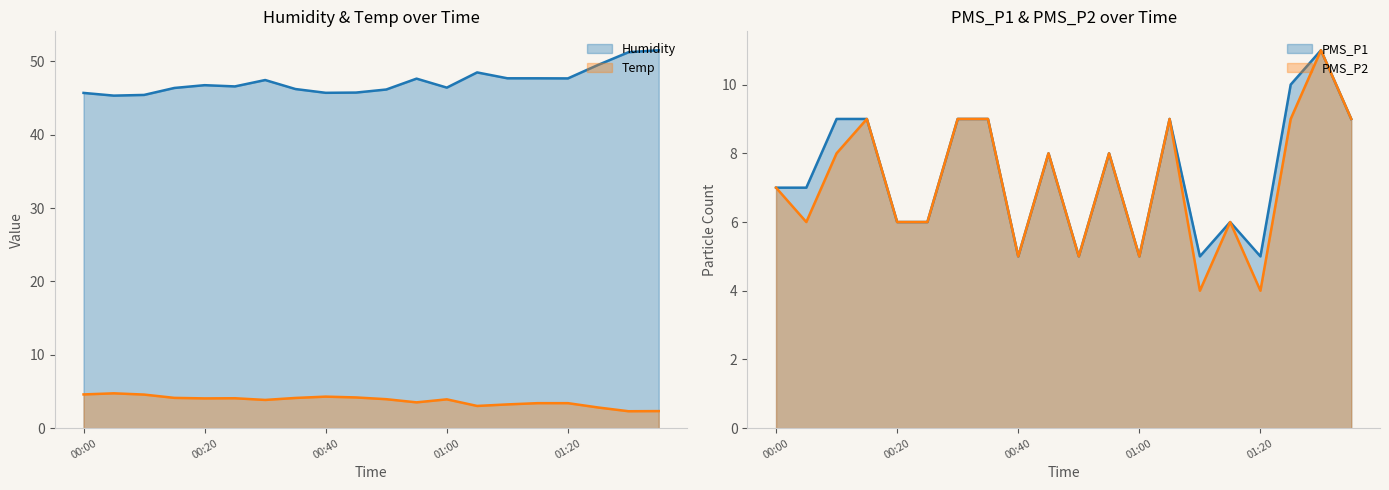

Reading left to right, extract all data points from this chart.

Humidity: 45.7	45.3	45.4	46.4	46.7	46.6	47.4	46.2	45.7	45.7	46.1	47.6	46.4	48.5	47.7	47.7	47.7	49.5	51.2	51.5
Temp: 4.6	4.8	4.6	4.1	4.1	4.1	3.9	4.1	4.3	4.2	4.0	3.5	3.9	3.0	3.2	3.4	3.4	2.8	2.3	2.3
PMS_P1: 7.0	7.0	9.0	9.0	6.0	6.0	9.0	9.0	5.0	8.0	5.0	8.0	5.0	9.0	5.0	6.0	5.0	10.0	11.0	9.0
PMS_P2: 7.0	6.0	8.0	9.0	6.0	6.0	9.0	9.0	5.0	8.0	5.0	8.0	5.0	9.0	4.0	6.0	4.0	9.0	11.0	9.0